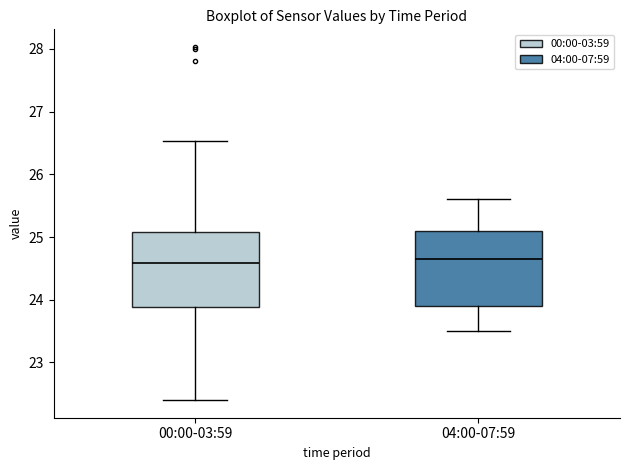

Where does the upper whisker of the box for 00:00-03:59 end on the y-axis? The values are not printed on the chart, so give them approximately, as read against the axis.

26.5